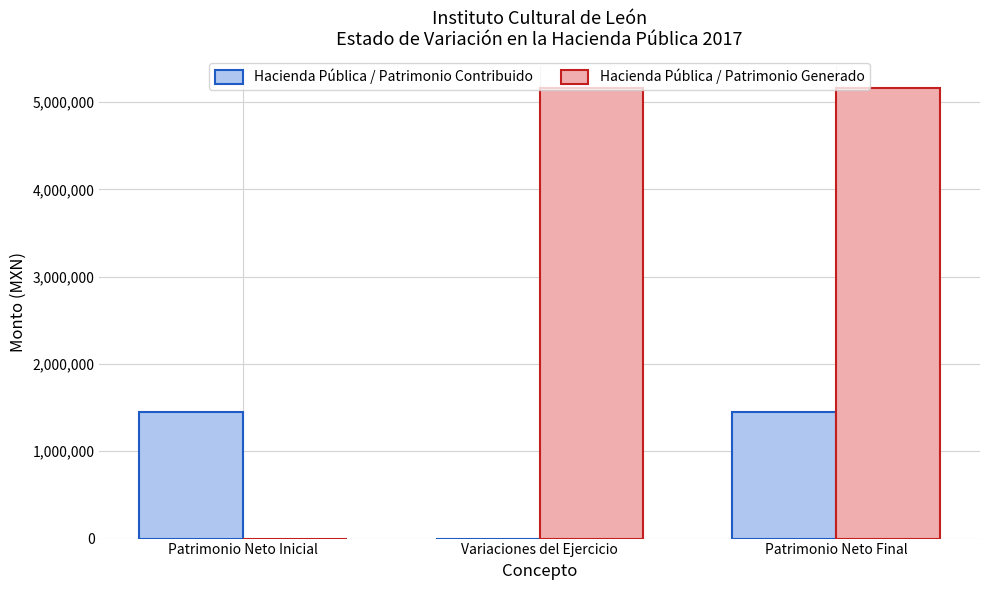

What is the average value of the Hacienda Pública / Patrimonio Contribuido series?

968232.8